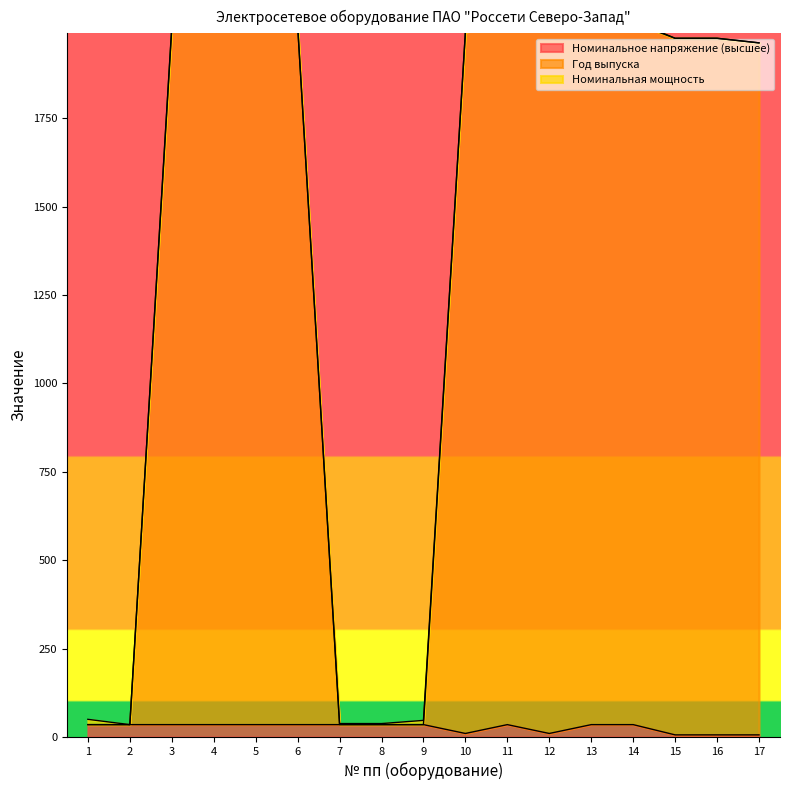

Which label corresponds to the smallest value in the chart?

15